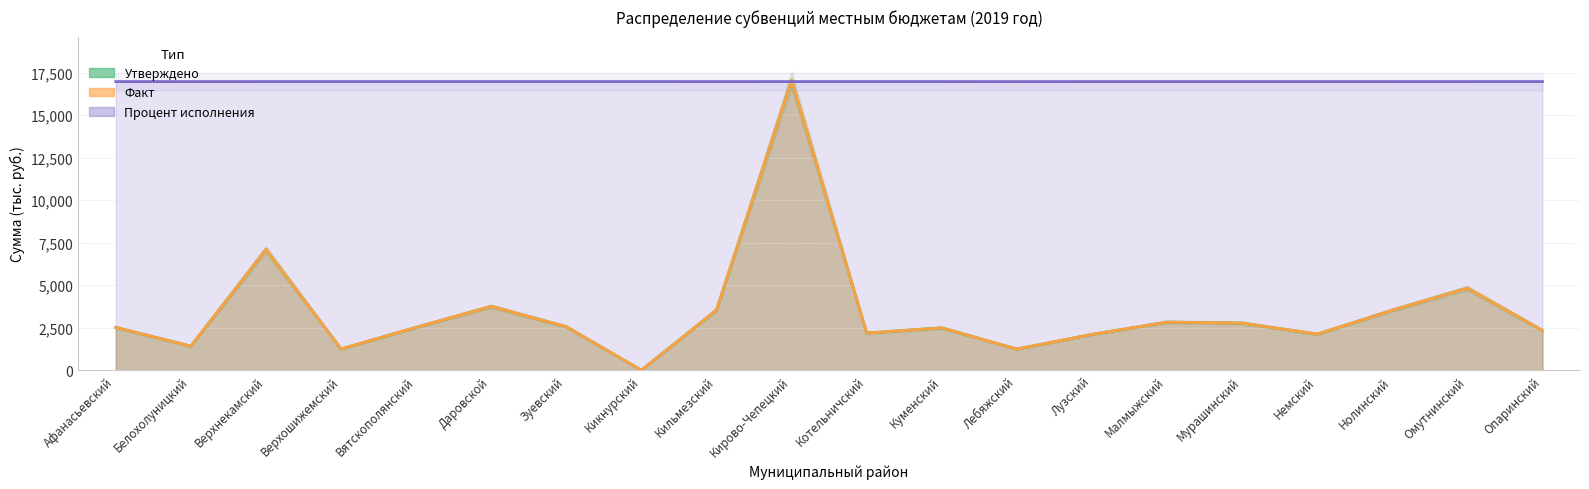

Which series ends up on top after the final intersection of Процент исполнения and Утверждено?

Процент исполнения